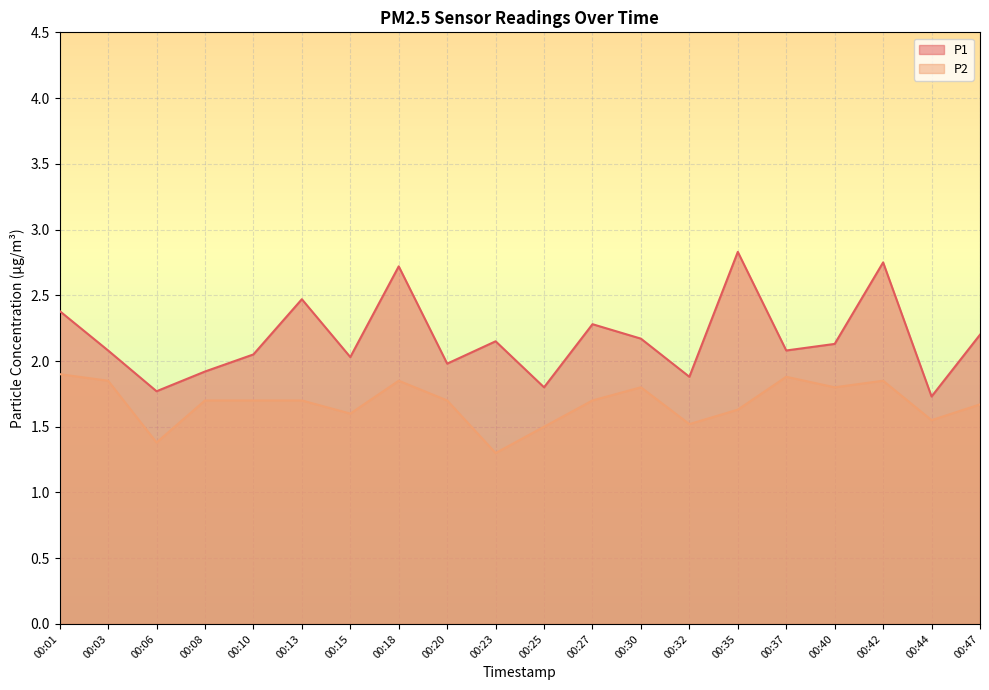

What is the sum of all P1 values?

43.4